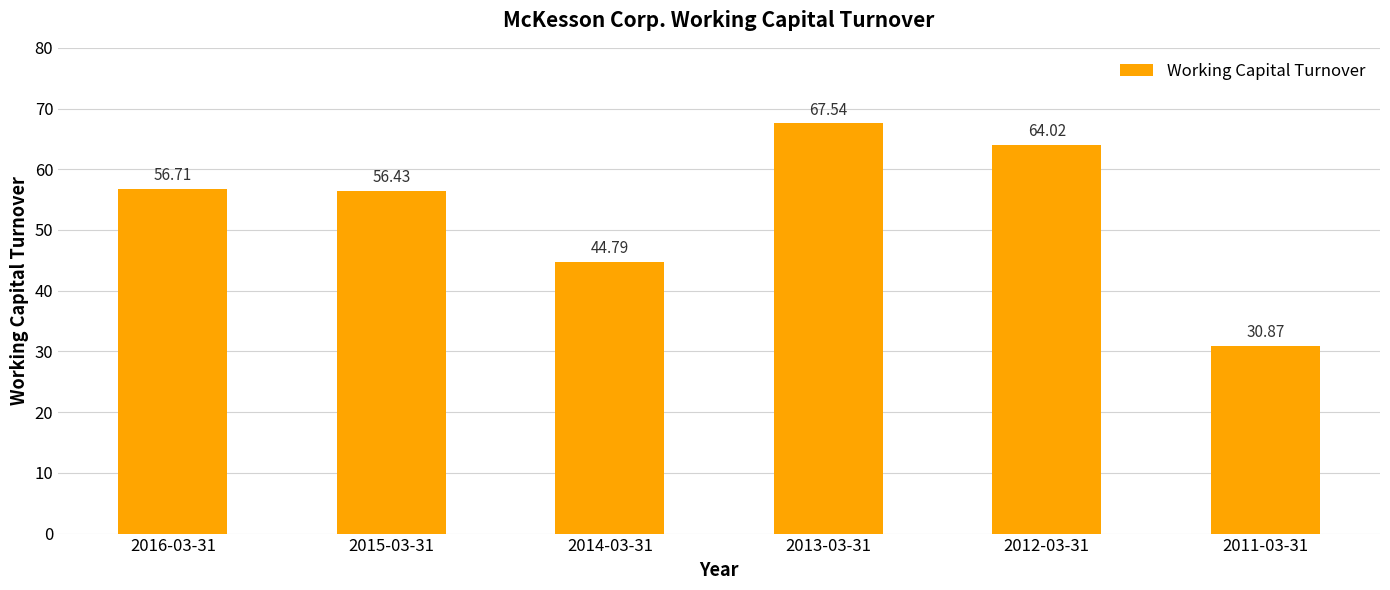

Which label corresponds to the largest value in the chart?

2013-03-31